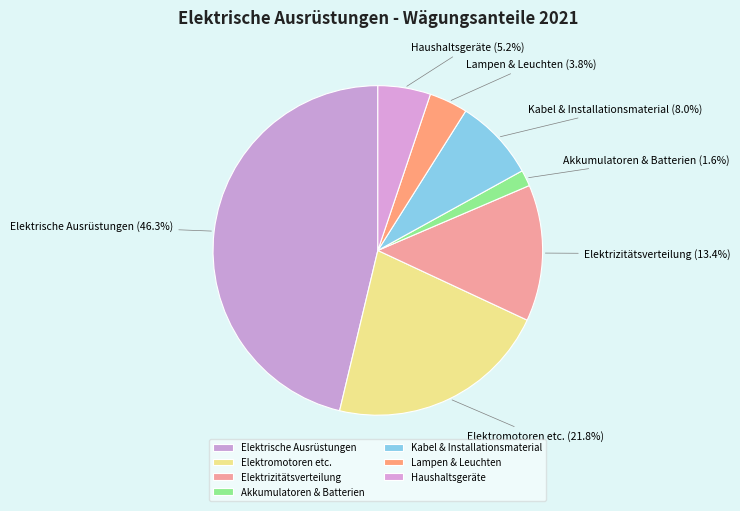

Is Elektrische Ausrüstungen the majority of the pie?

No